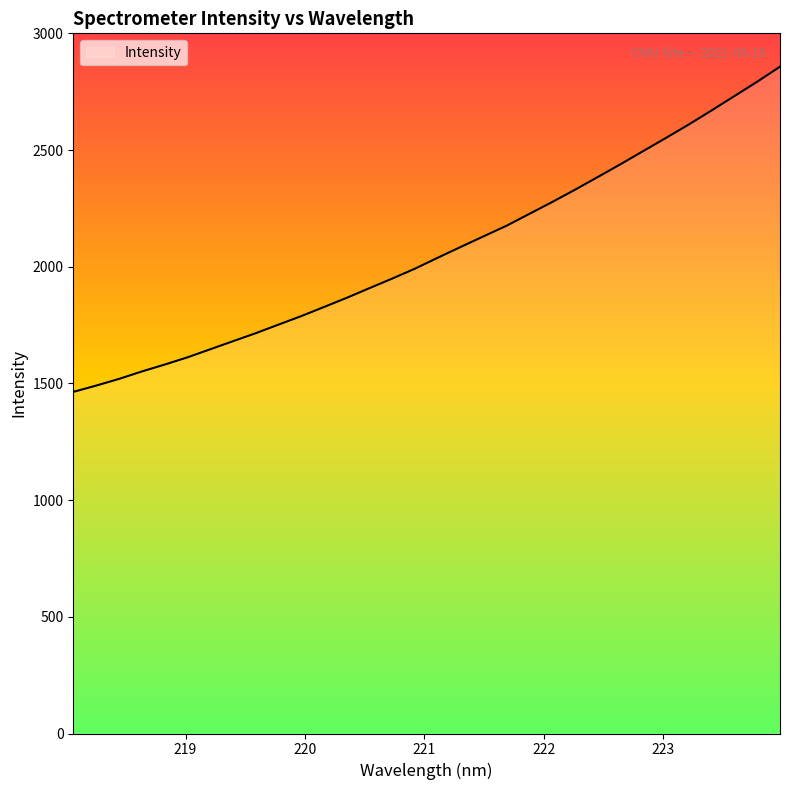

What is the smallest value displayed?

1463.9